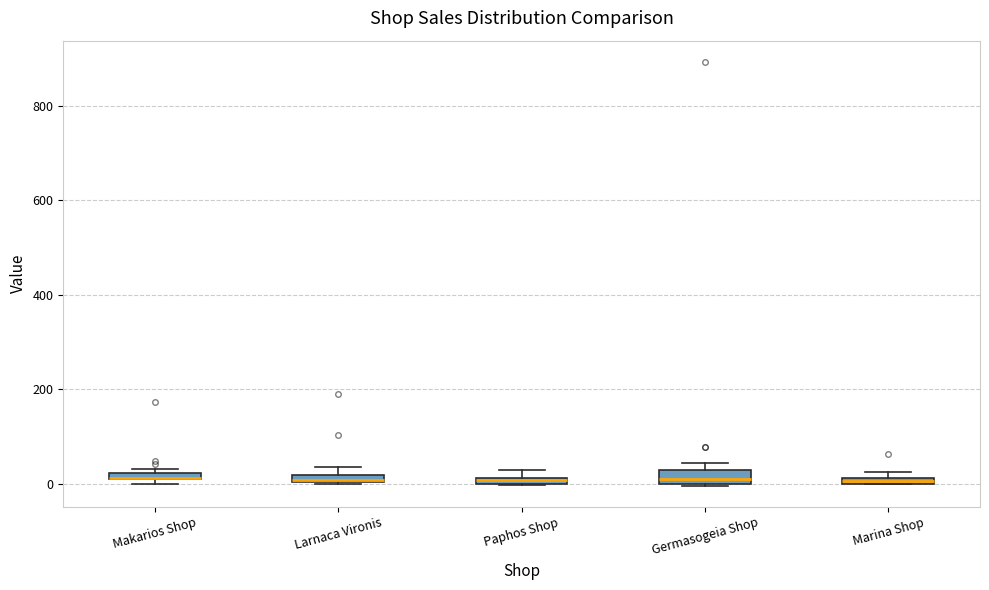

Where is the upper edge of the box for Paphos Shop on the y-axis? The values are not printed on the chart, so give them approximately, as read against the axis.

20